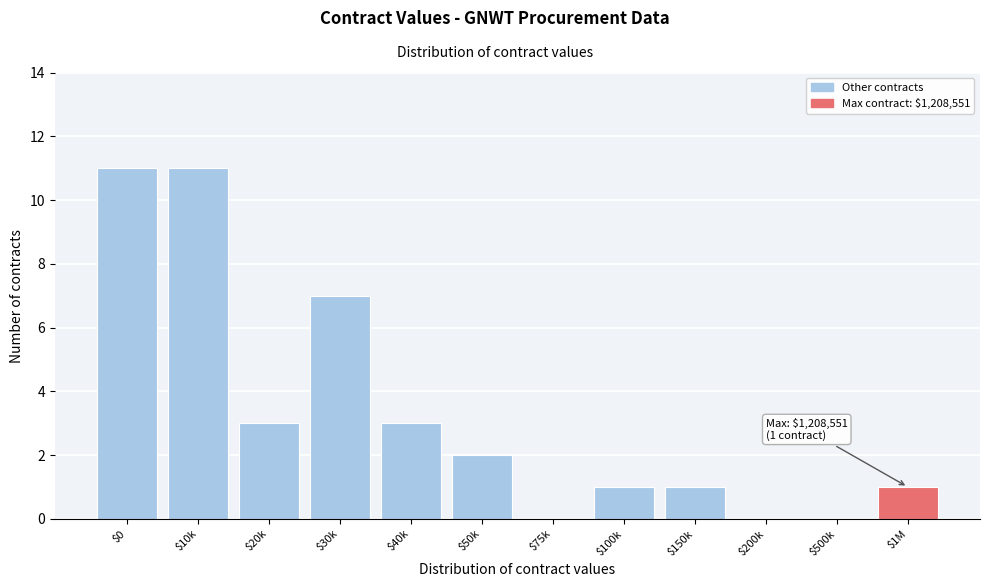

What is the sum of all values?

40